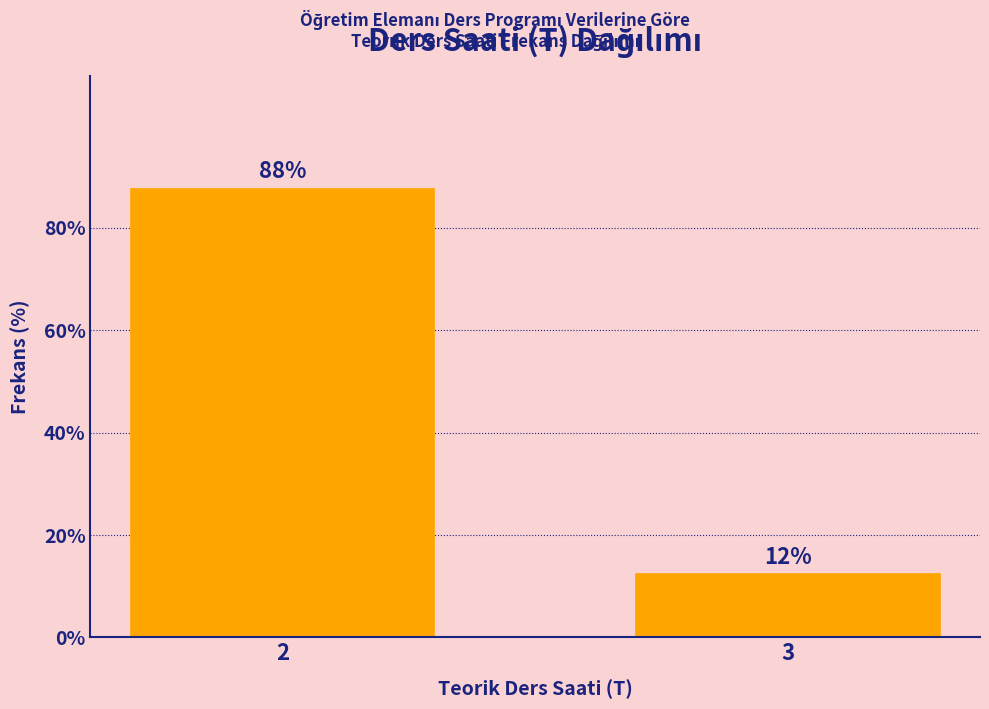

What is the minimum value shown in the chart?

12.3